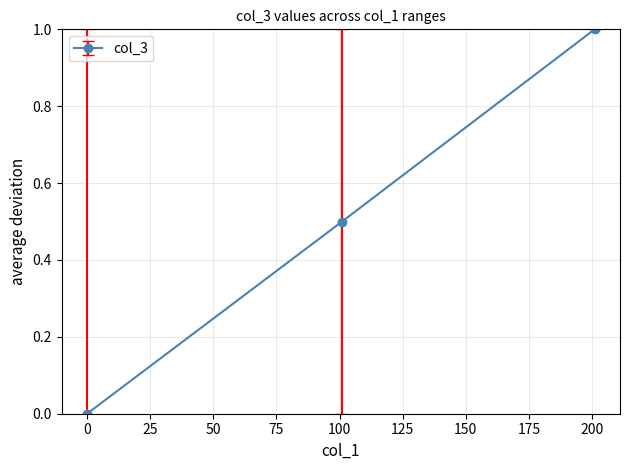

Is this an area chart (filled region under the line)?

No